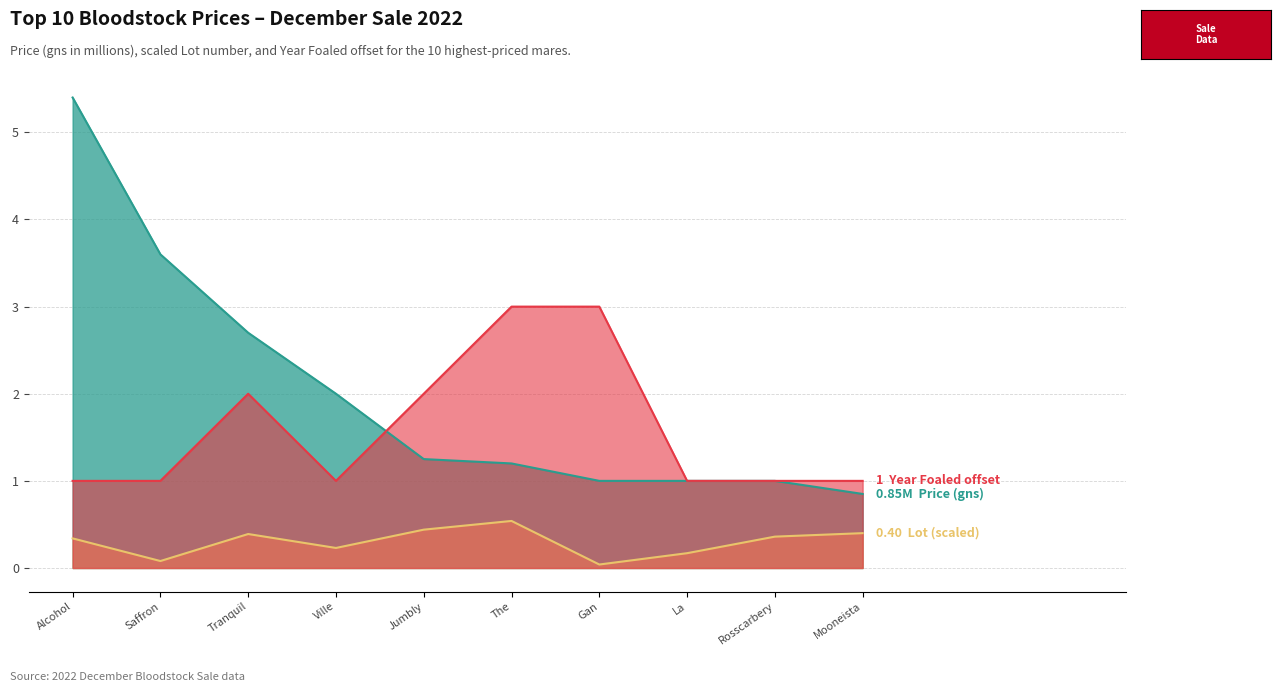

Which label corresponds to the largest value in the chart?

Alcohol